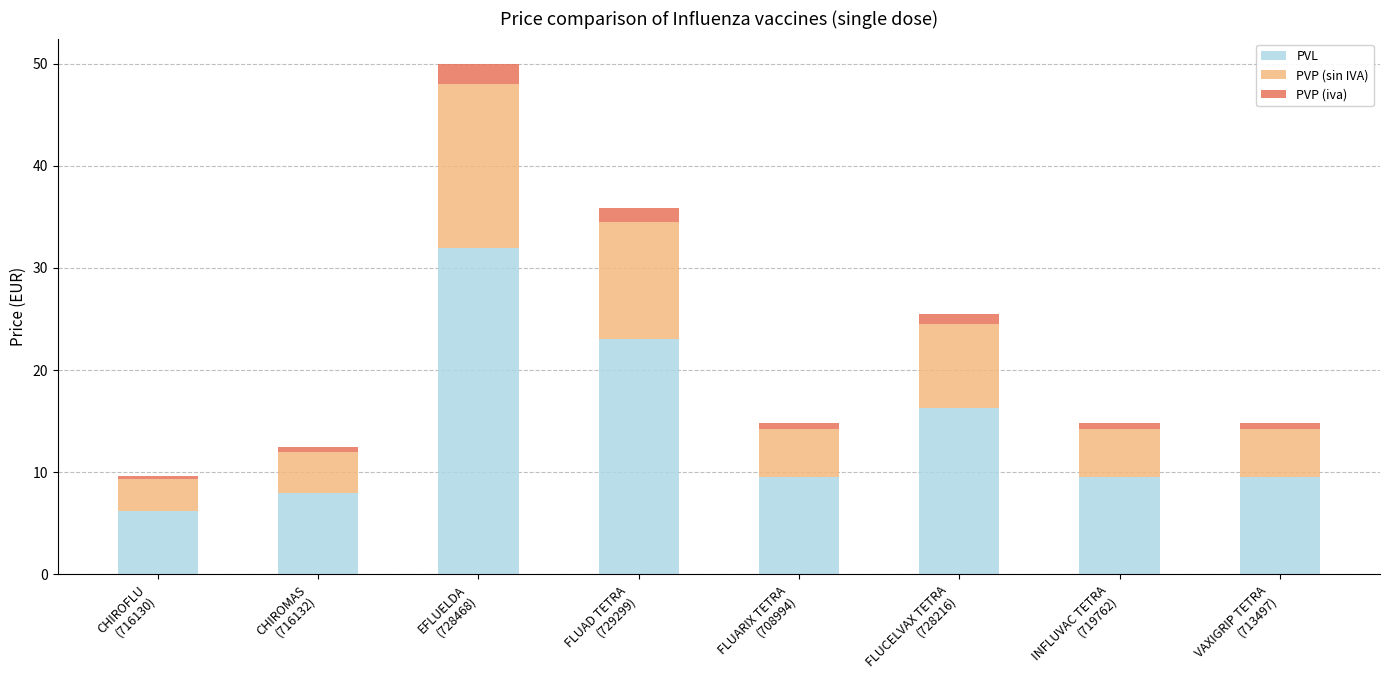

What is the maximum value for PVL?

32.0